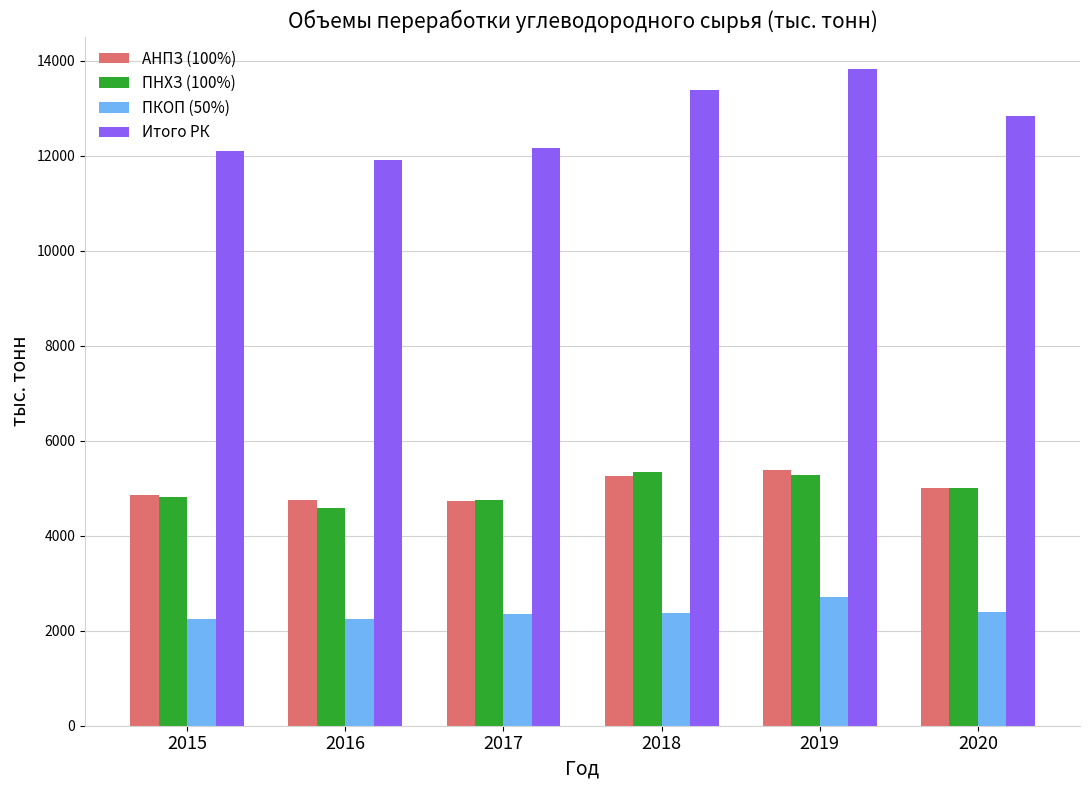

What is the total value across all series at 2020?

25266.0